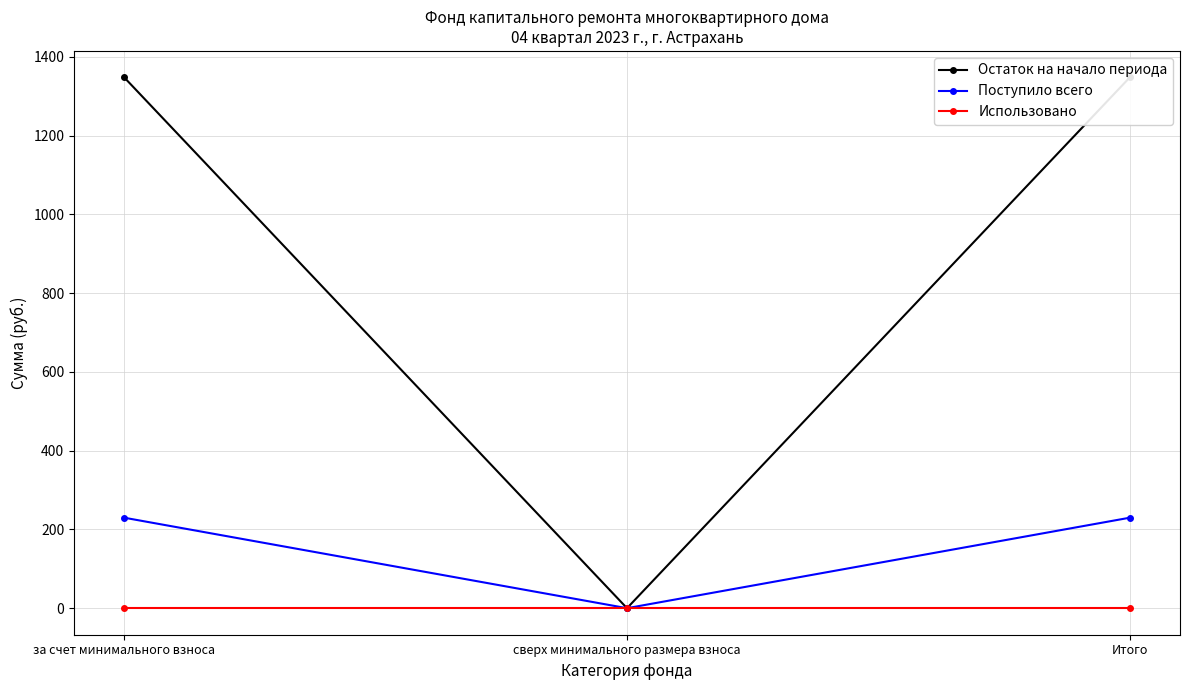

Which series changed the most between за счет минимального взноса and Итого?

Остаток на начало периода